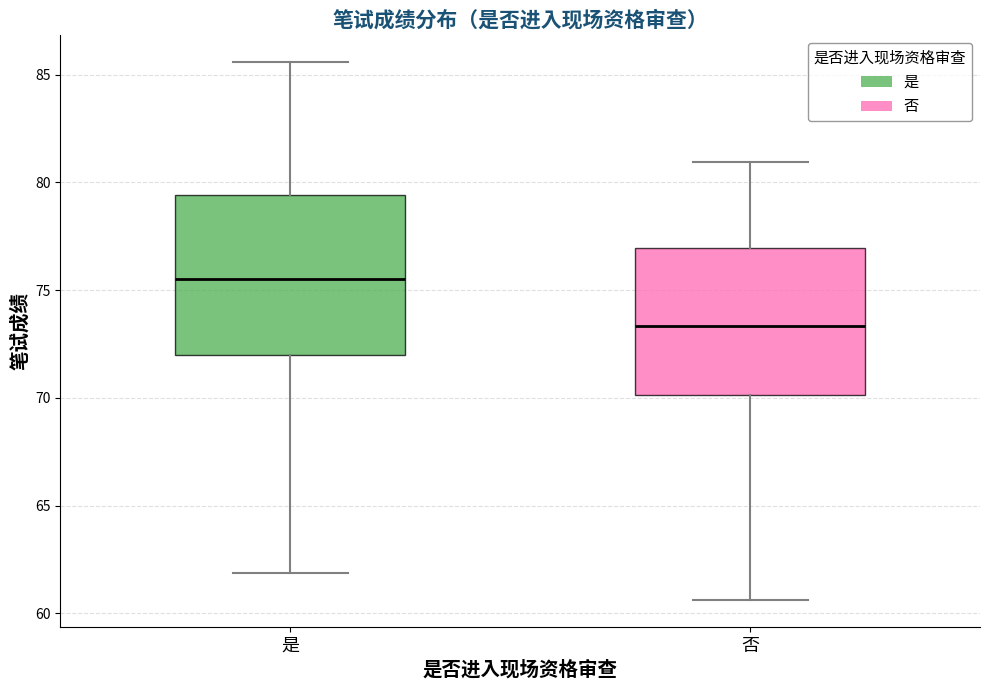

Where does the median line of the box for 否 sit on the y-axis? The values are not printed on the chart, so give them approximately, as read against the axis.

73.5